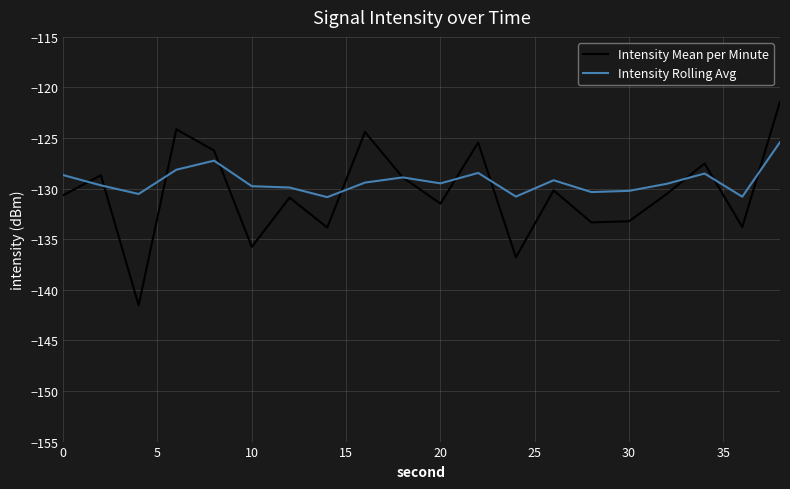

List the series in order of their peak value, highest first.

Intensity Mean per Minute, Intensity Rolling Avg